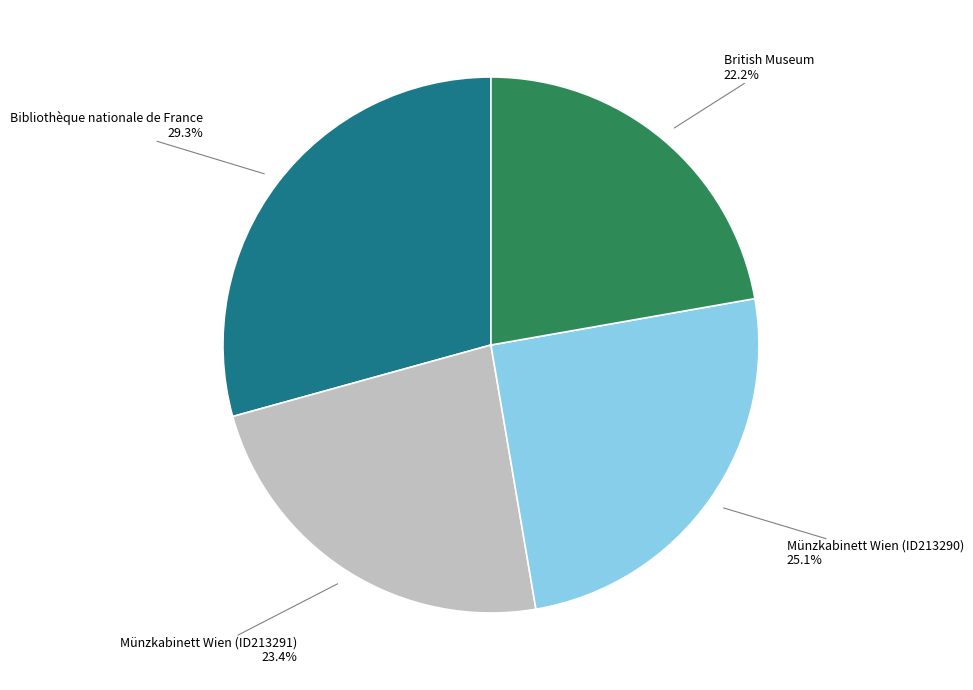

What is the smallest slice in the pie chart?

British Museum